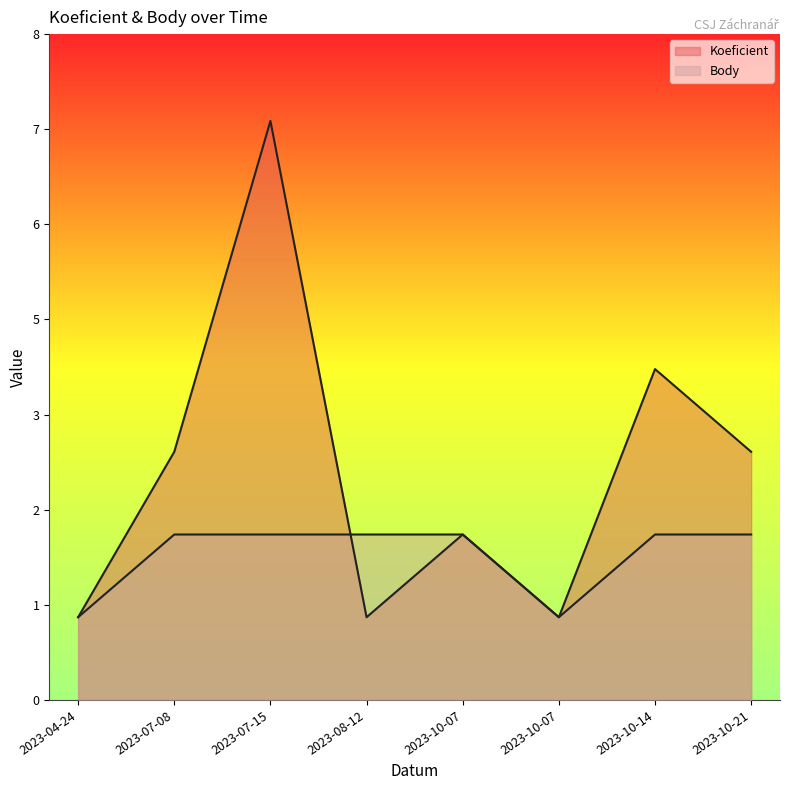

Which series changed the most between 2023-07-08 and 2023-10-07?

Koeficient